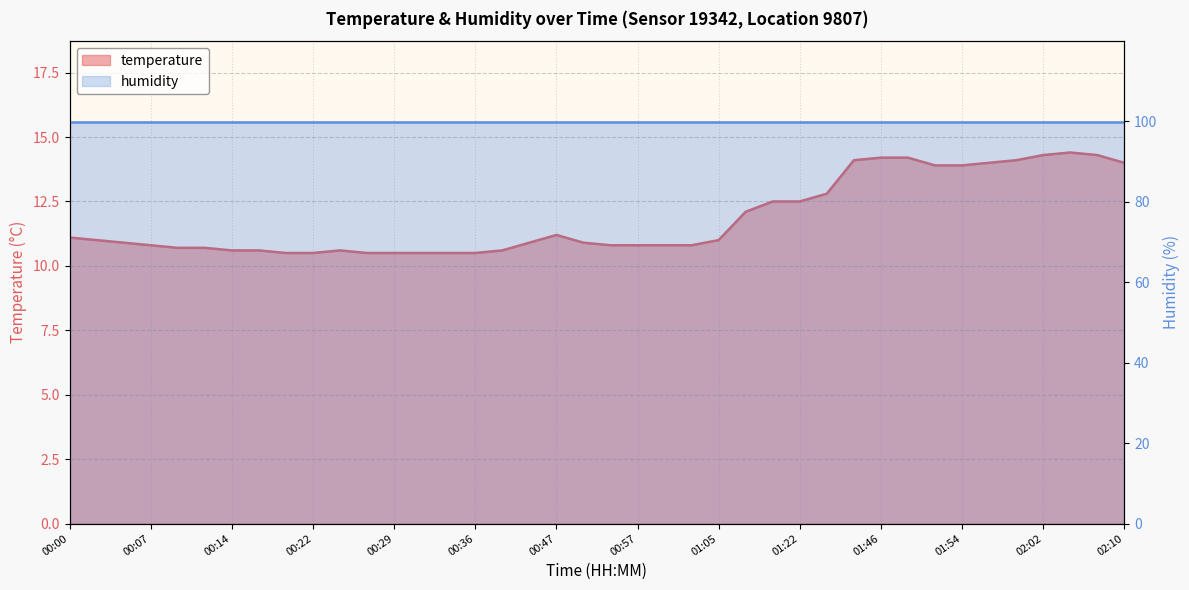

Count the number of categories in the chart.

40